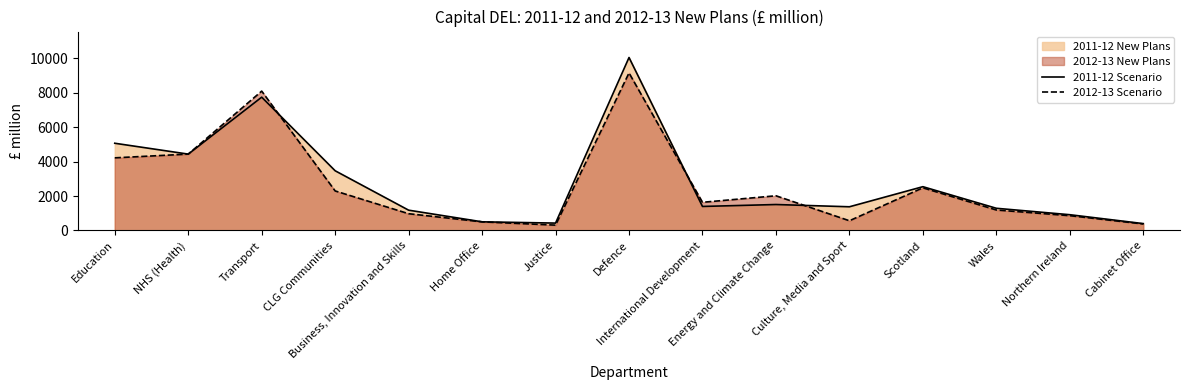

Is it true that 2011-12 Scenario equals 4429 at NHS (Health)?

True